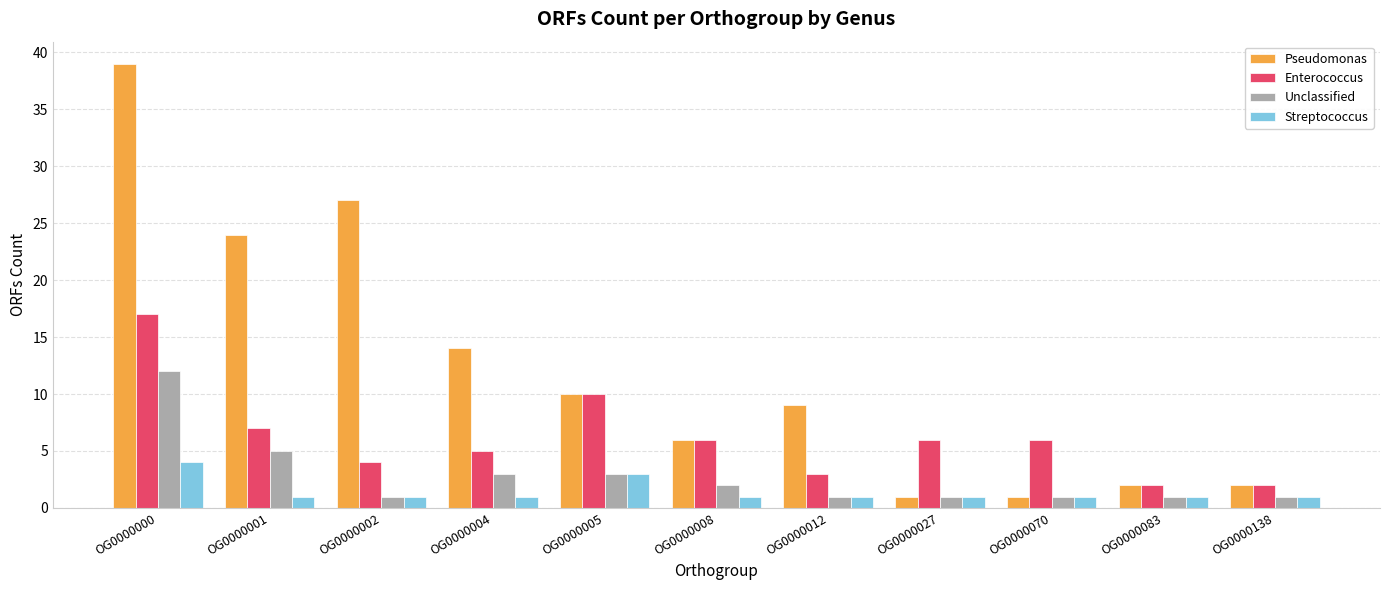

How many groups of bars are there?

11